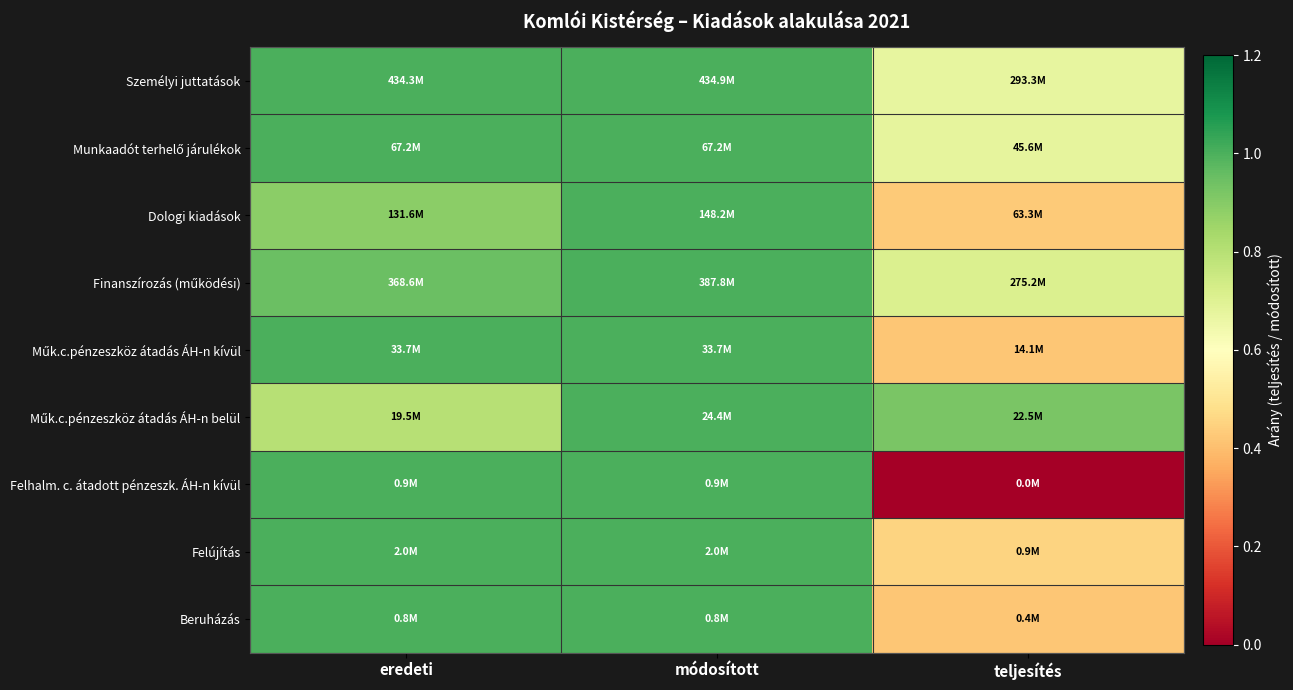

List the series in order of their peak value, highest first.

Személyi juttatások, Munkaadót terhelő járulékok, Dologi kiadások, Finanszírozás (működési), Műk.c.pénzeszköz átadás ÁH-n kívül, Műk.c.pénzeszköz átadás ÁH-n belül, Felhalm. c. átadott pénzeszk. ÁH-n kívül, Felújítás, Beruházás